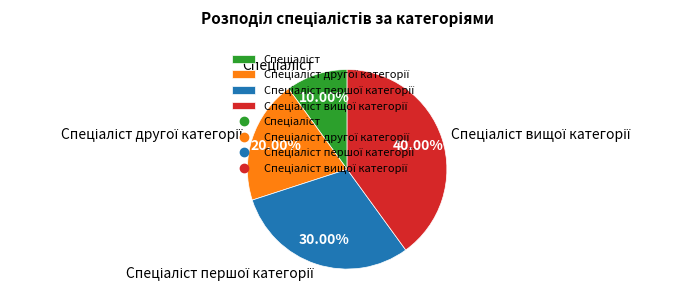

Does any single category account for the majority?

No